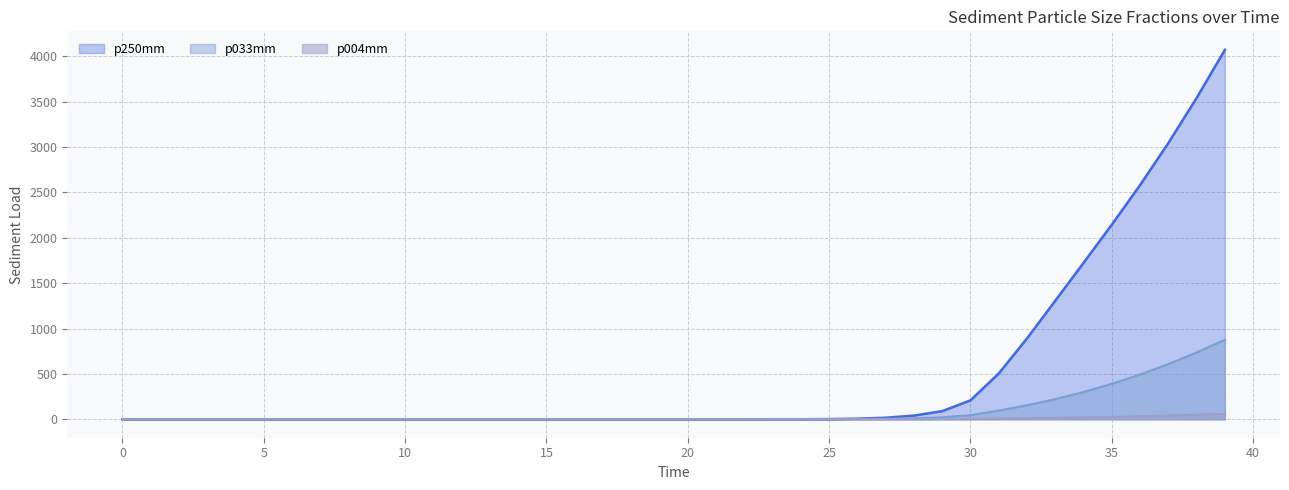

What is the sum of all p033mm values?

3959.1